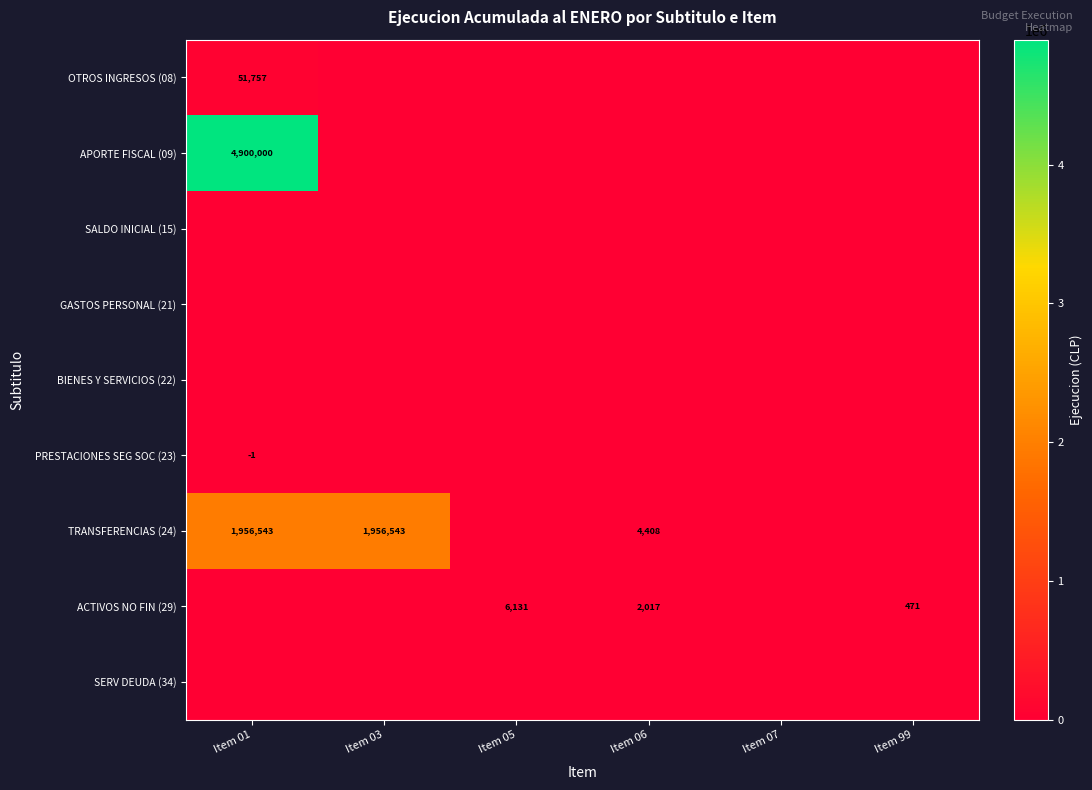

What is the sum of the ACTIVOS NO FIN (29) values at Item 06 and Item 99?

2488